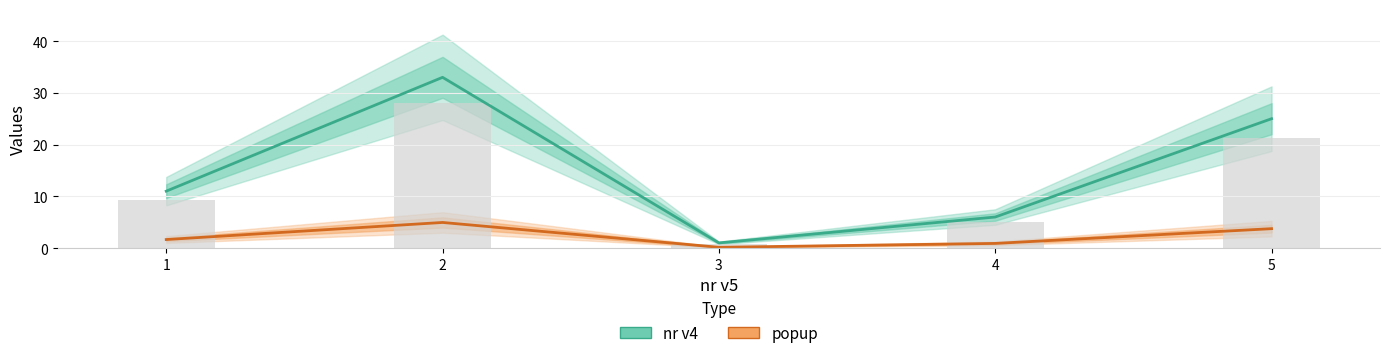

How many bars are there in each group?

2